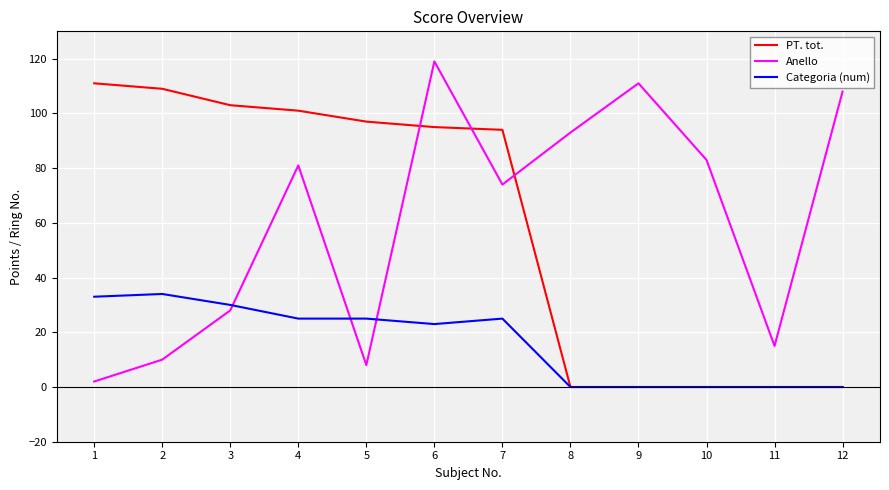

Does the chart have visible grid lines?

Yes